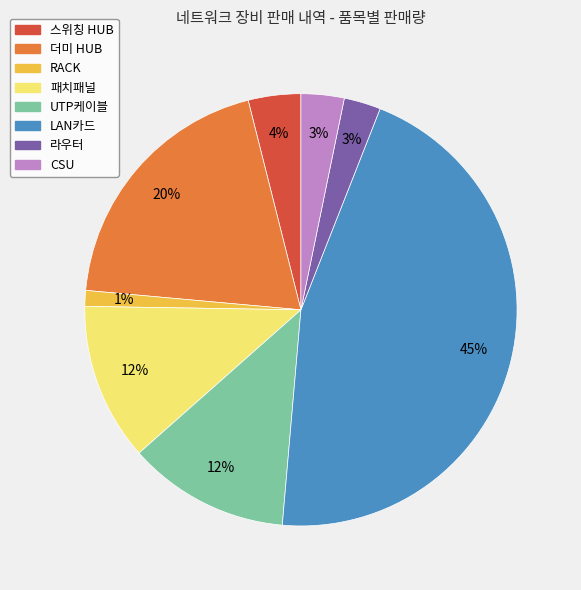

Is there a majority slice in this chart?

No